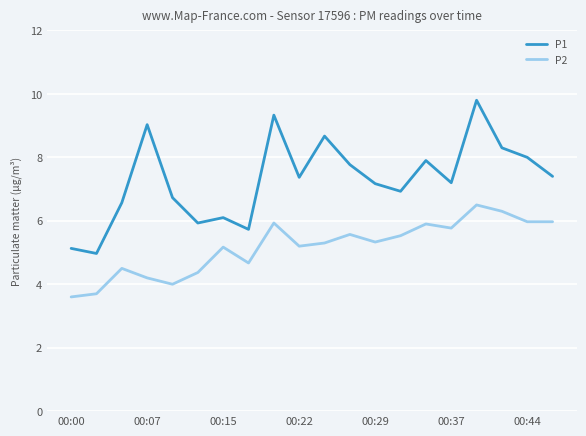

True or false: P1 and P2 intersect in this chart.

False